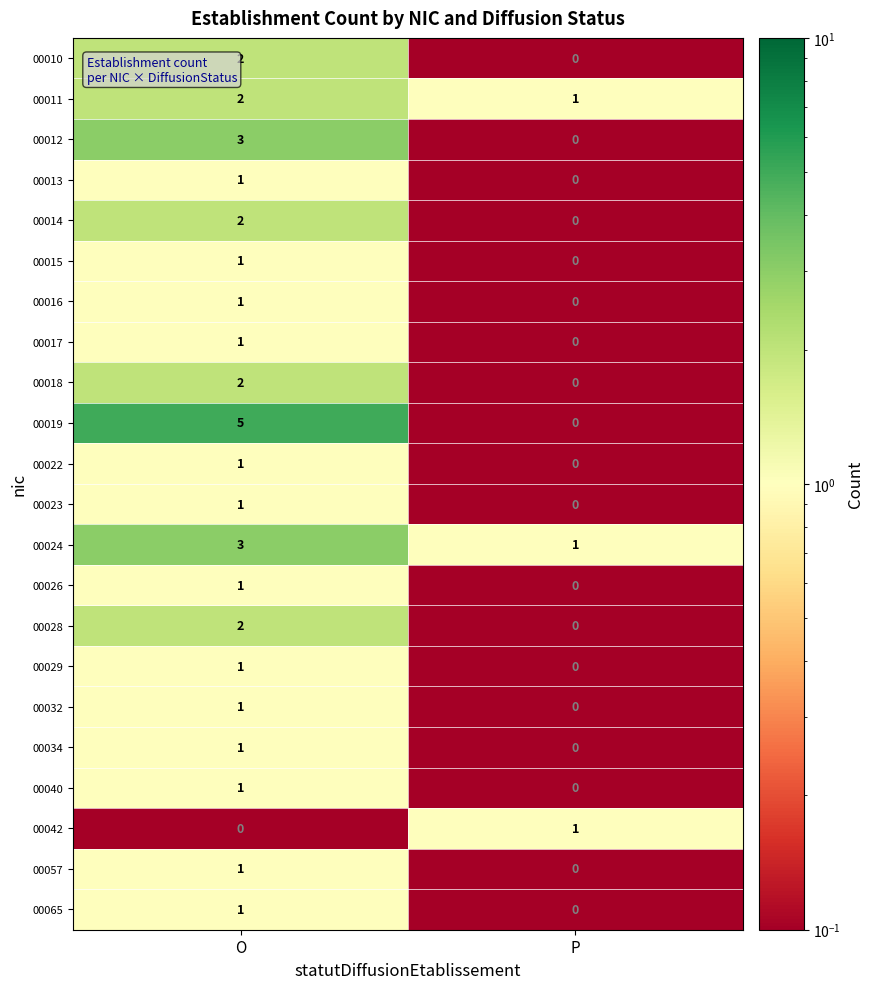

What is the sum of all 00019 values?

5